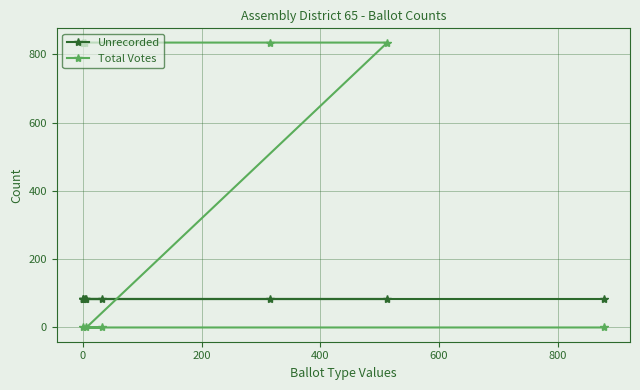

Reading left to right, transcribe all the data shown in this chart.

Unrecorded: 82	82	82	82	82	82	82	82	82
Total Votes: 0	0	0	0	834	834	834	834	834